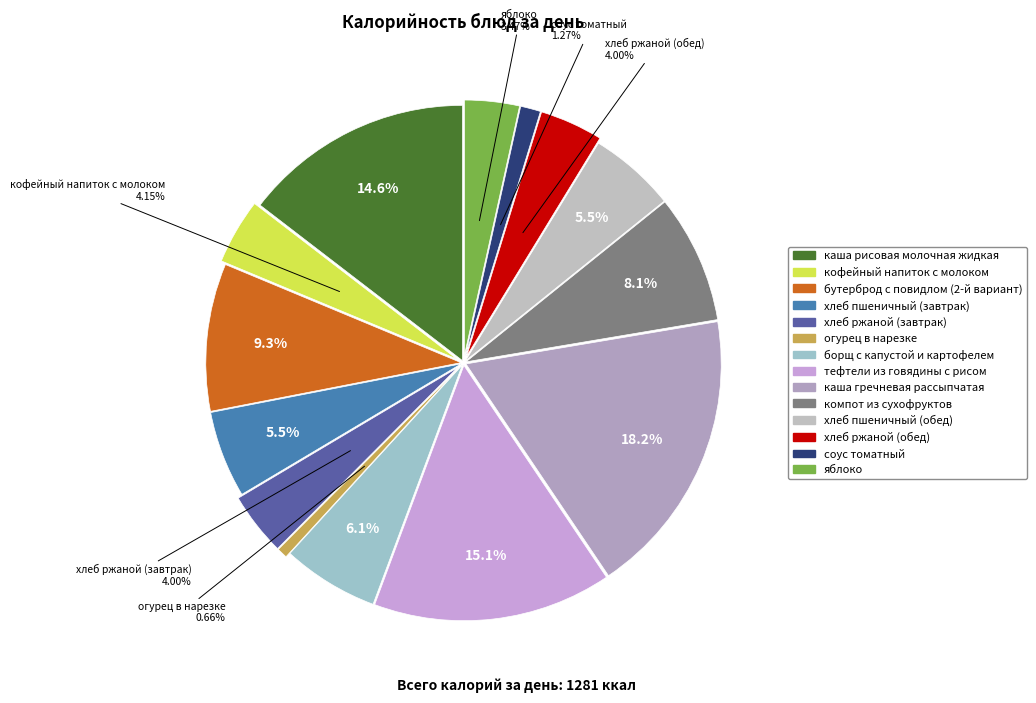

To the nearest percent, what is the combined percentage of хлеб пшеничный (обед) and хлеб ржаной (обед)?

9%